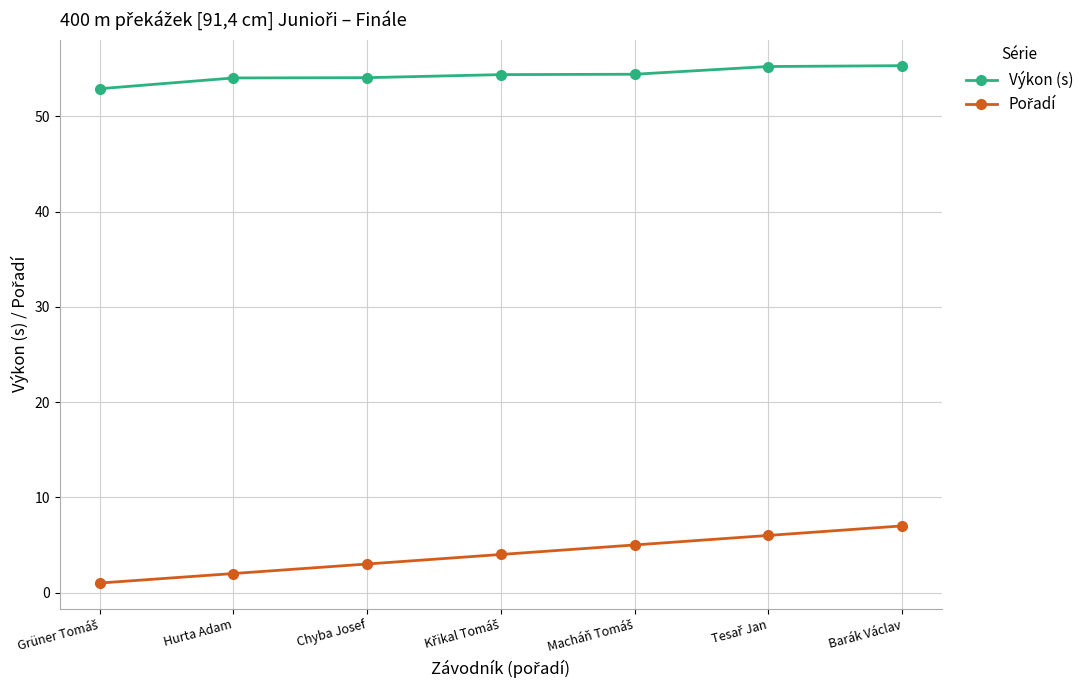

At how many categories does at least one series exceed 12?

7